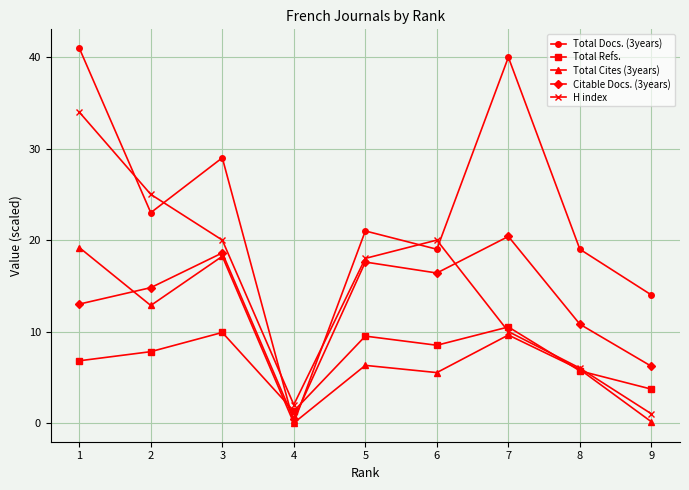

What is the spread (max minus min) of values at 3?

19.1